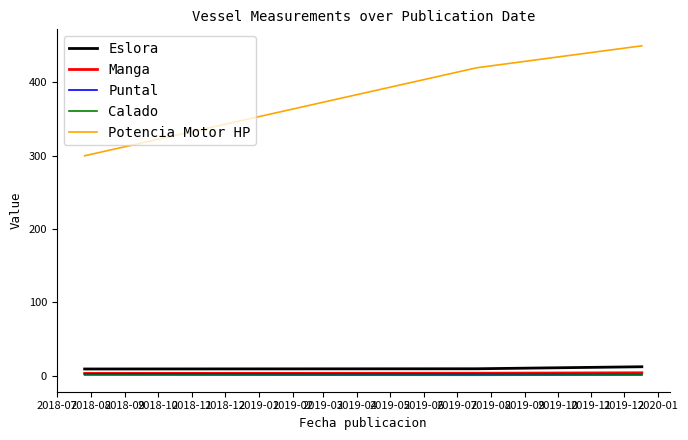

Which series has the largest total across all categories?

Potencia Motor HP